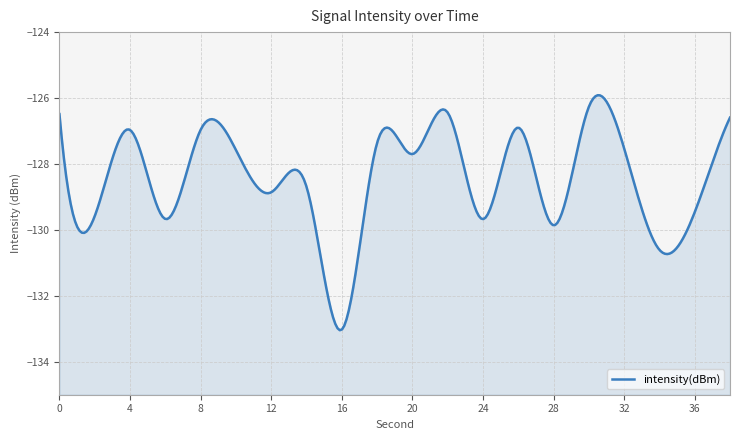

How many series are shown in this chart?

1